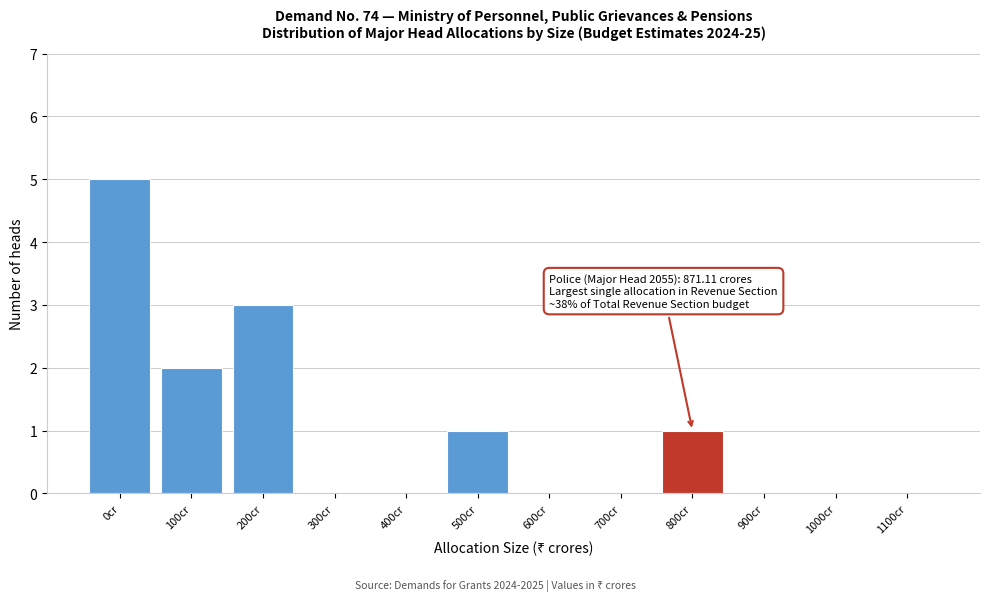

Reading right to left, what are all the values shown in this chart?

1100cr=0	1000cr=0	900cr=0	800cr=1	700cr=0	600cr=0	500cr=1	400cr=0	300cr=0	200cr=3	100cr=2	0cr=5